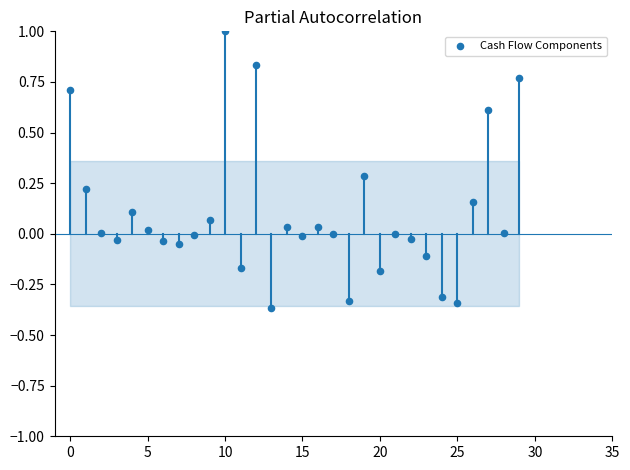

What is the range of Y values (max minus min)?

1.4